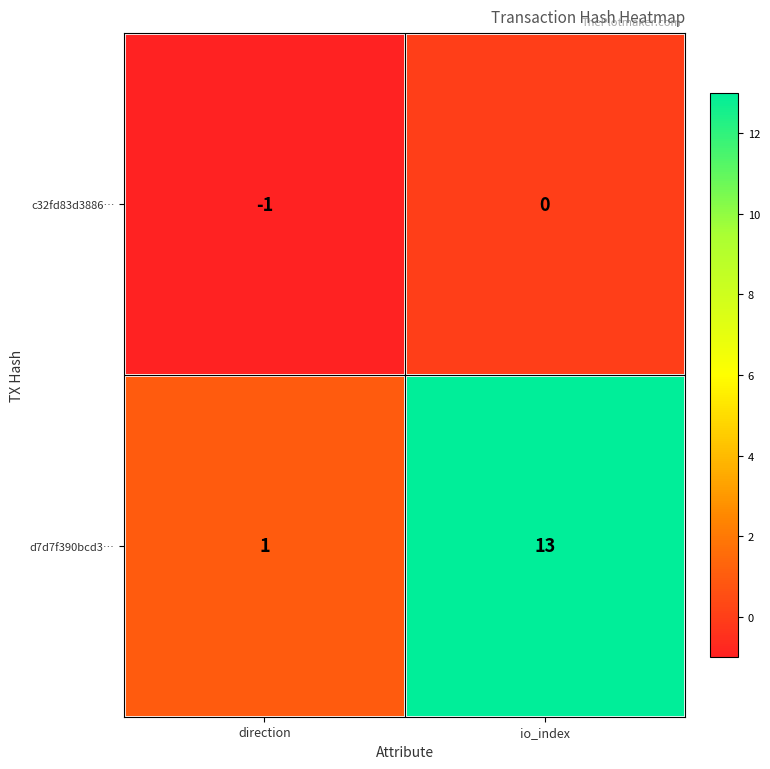

What is the average value of the d7d7f390bcd3… series?

7